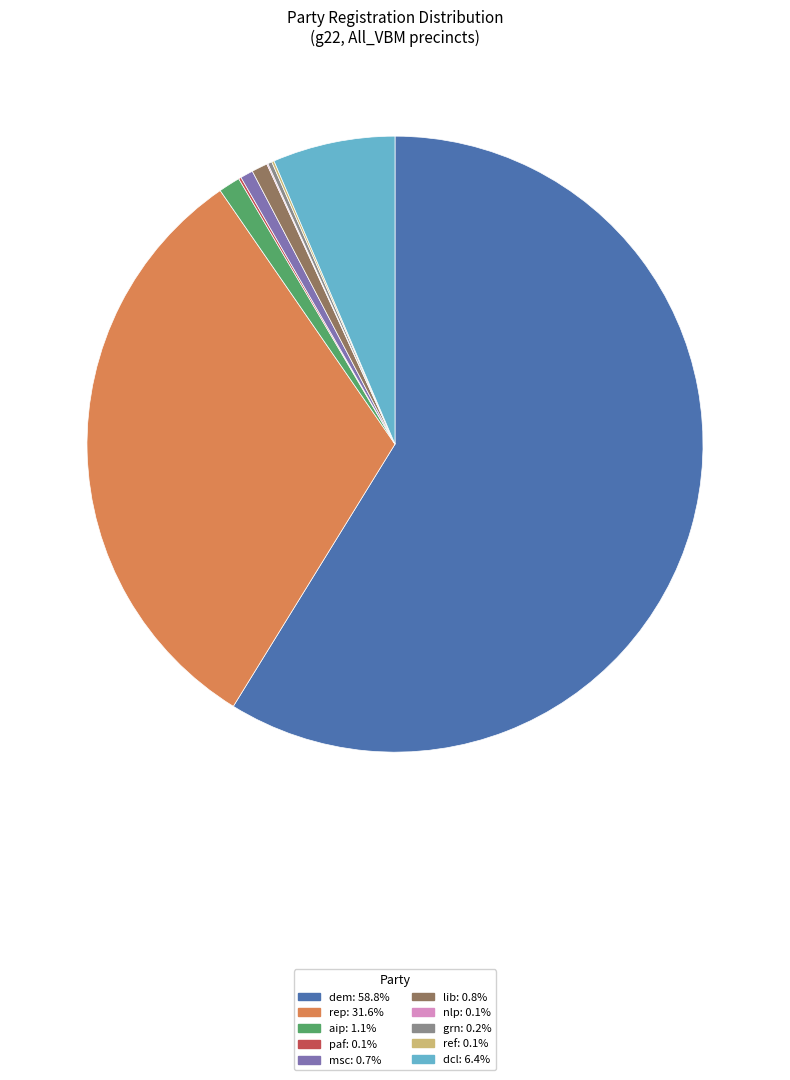

Does any single category account for the majority?

Yes